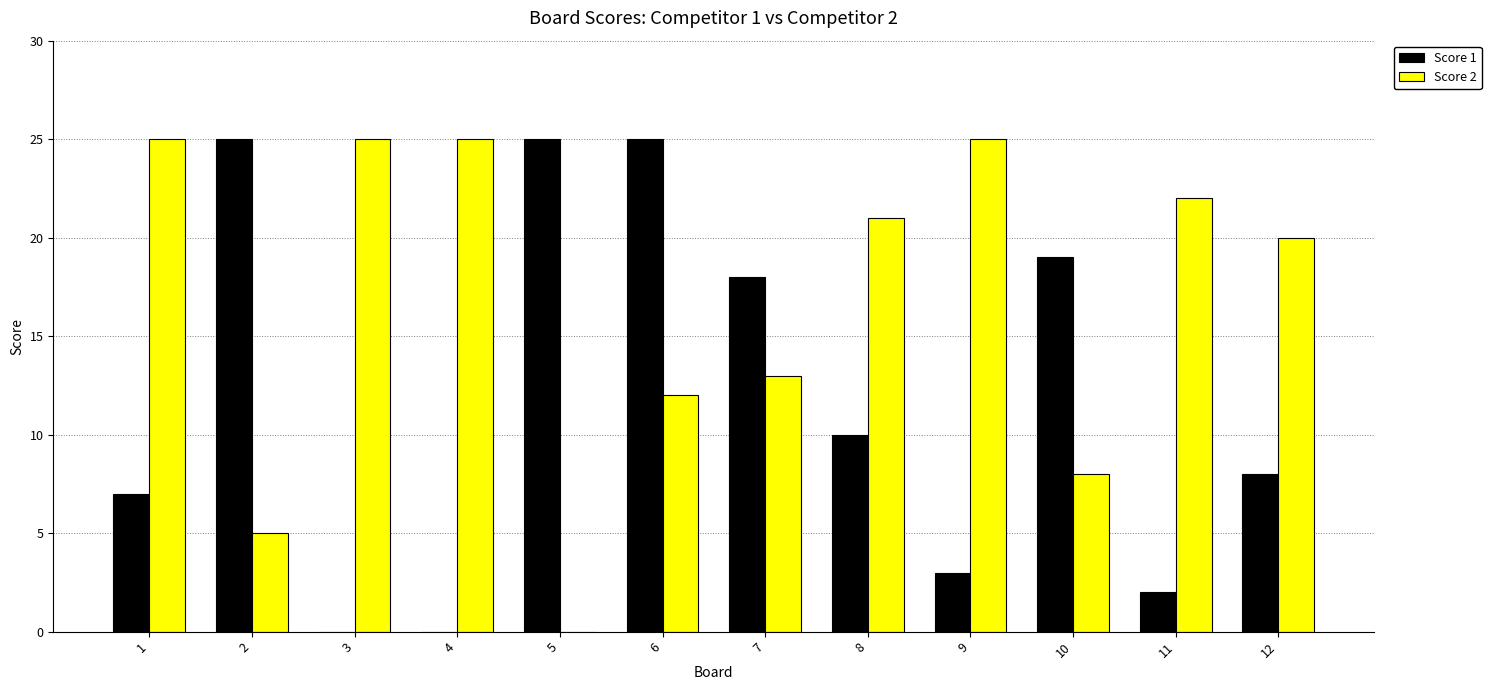

Is it true that Score 2 equals 21 at 8?

True